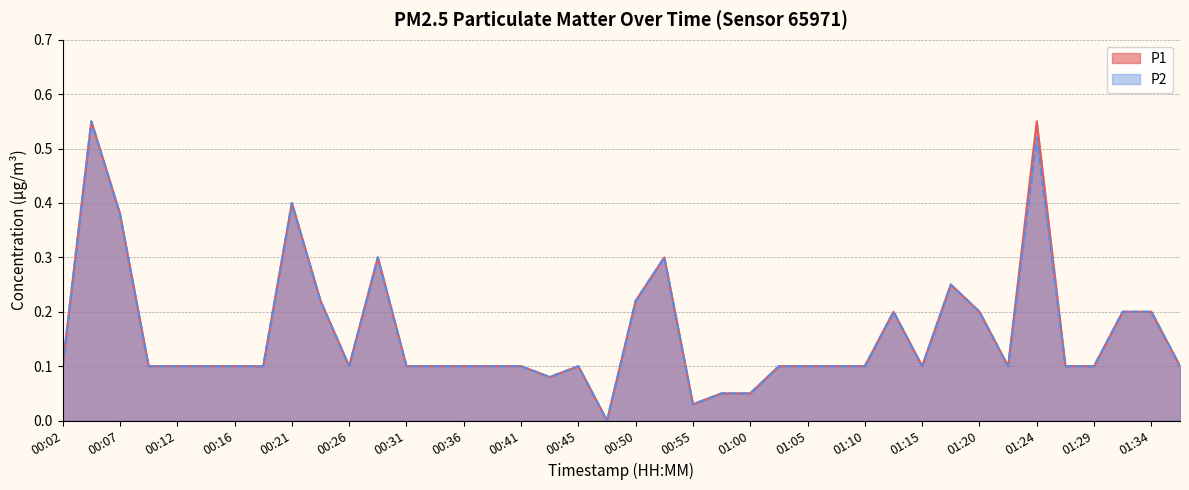

Between 00:04 and 01:29, which series saw the biggest shift?

P1